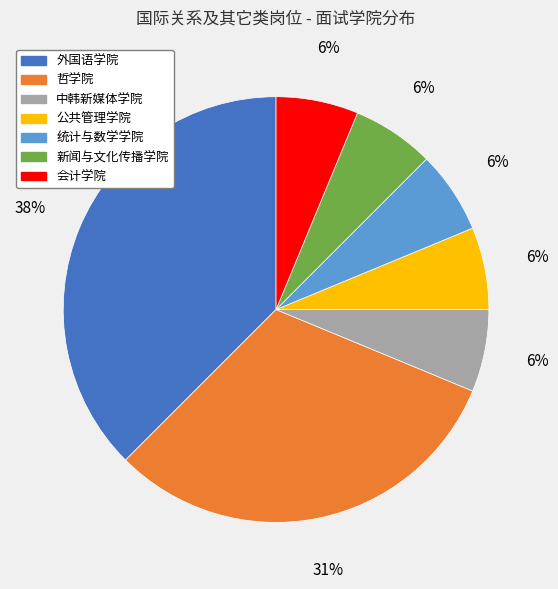

To the nearest percent, what is the average slice percentage?

14%